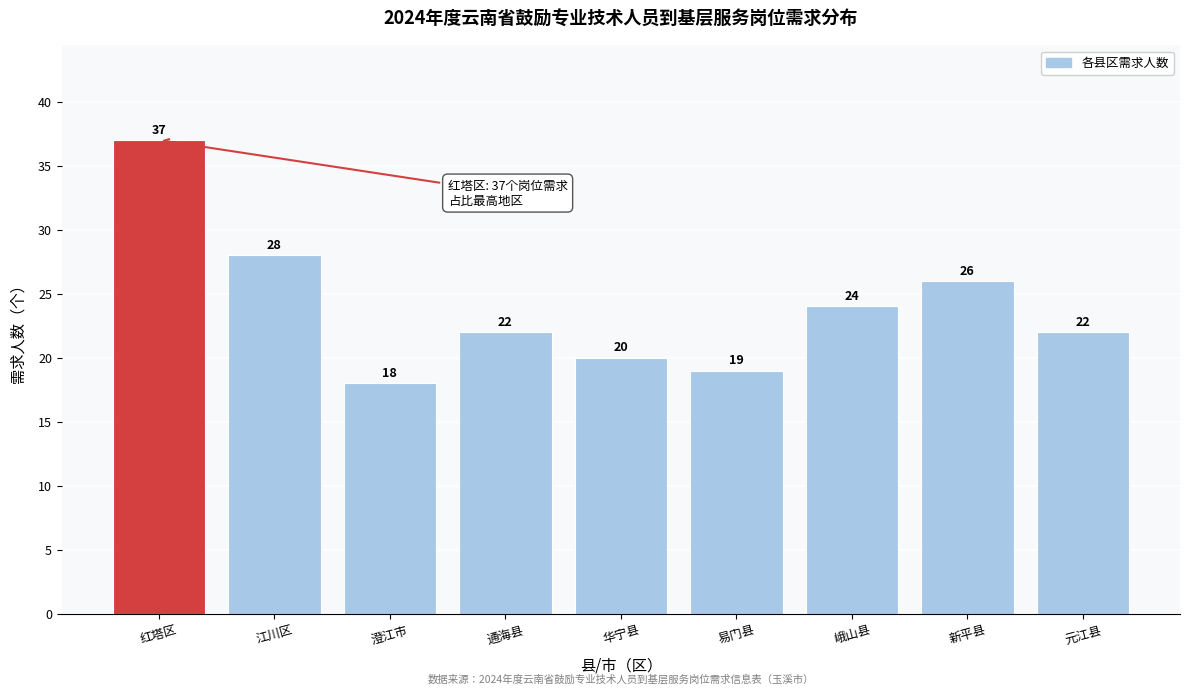

Reading right to left, what are all the values shown in this chart?

元江县=22	新平县=26	峨山县=24	易门县=19	华宁县=20	通海县=22	澄江市=18	江川区=28	红塔区=37